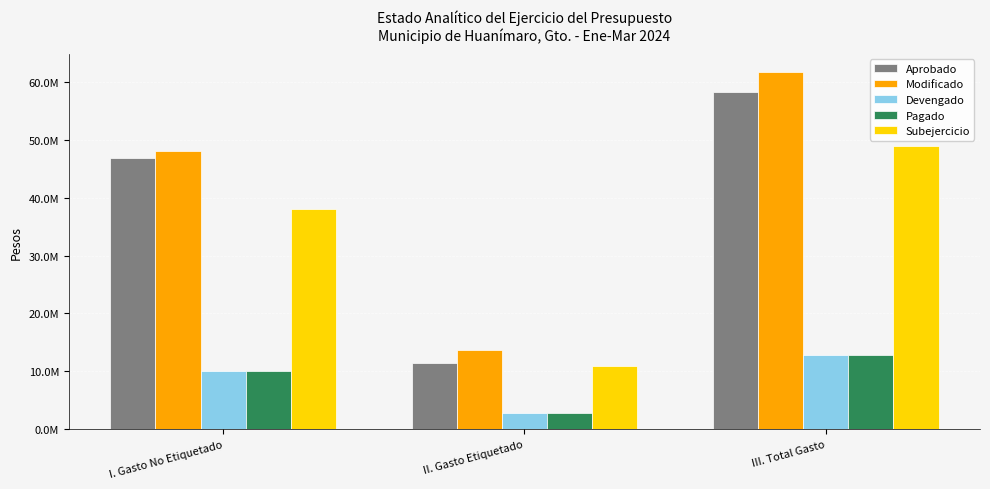

List the labels in order of Pagado value, largest first.

III. Total Gasto, I. Gasto No Etiquetado, II. Gasto Etiquetado